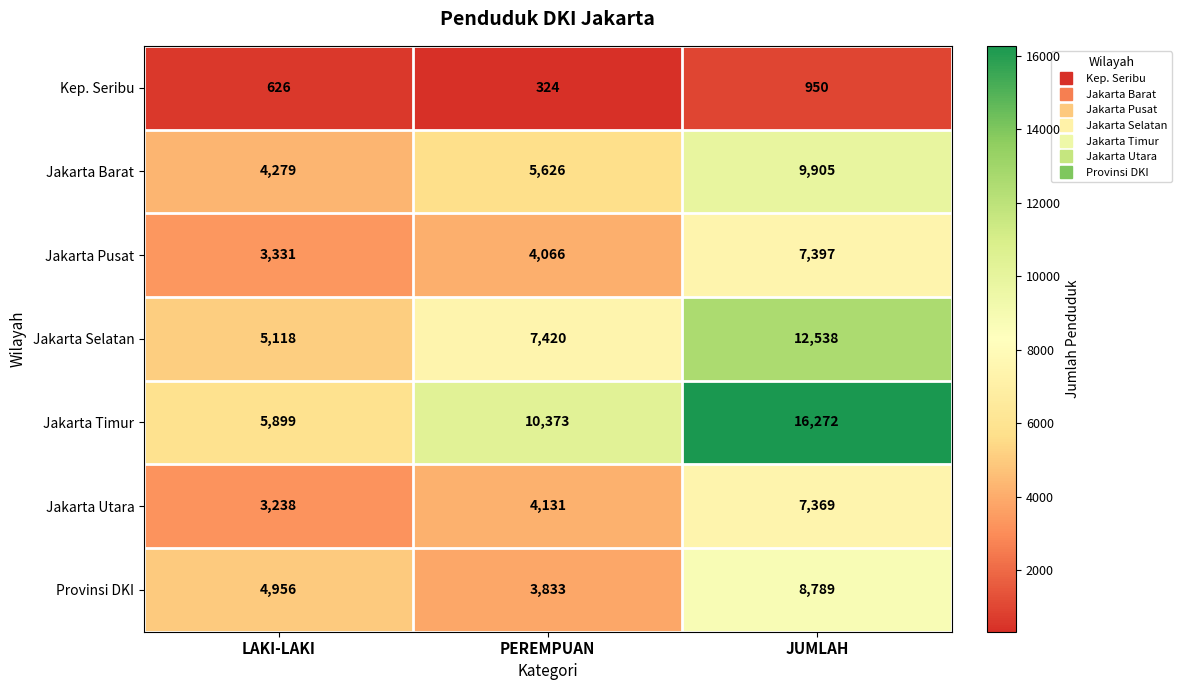

What is the difference between the highest and lowest values at PEREMPUAN?

10049